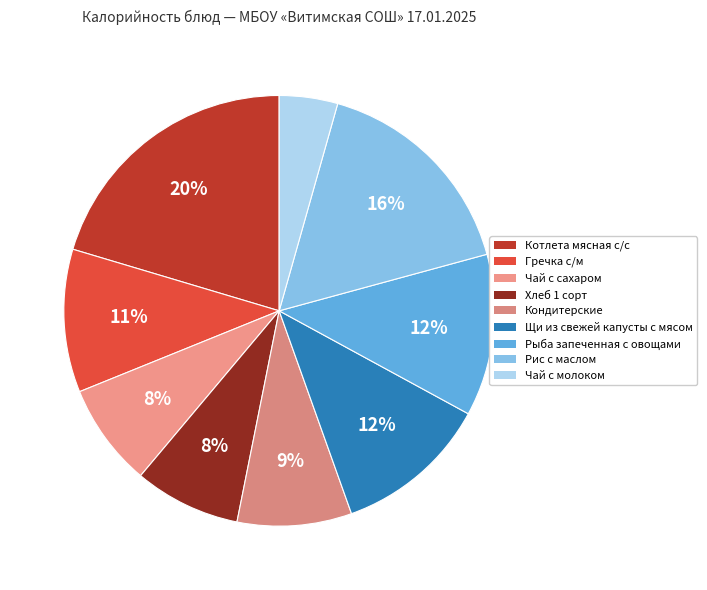

How many segments does this pie chart have?

9